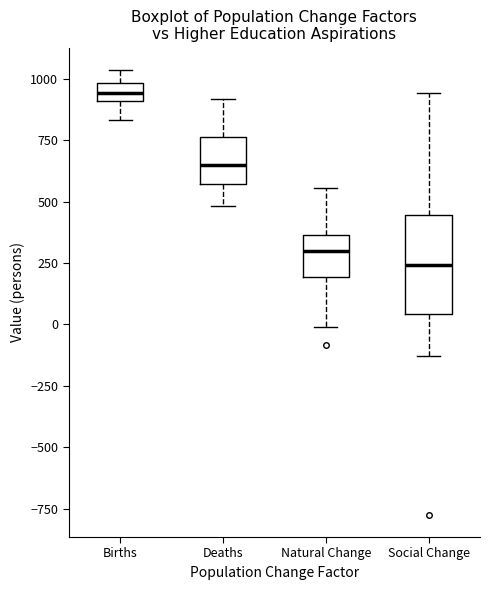

Which box is the tallest, from its lower edge to its upper edge?

Social Change